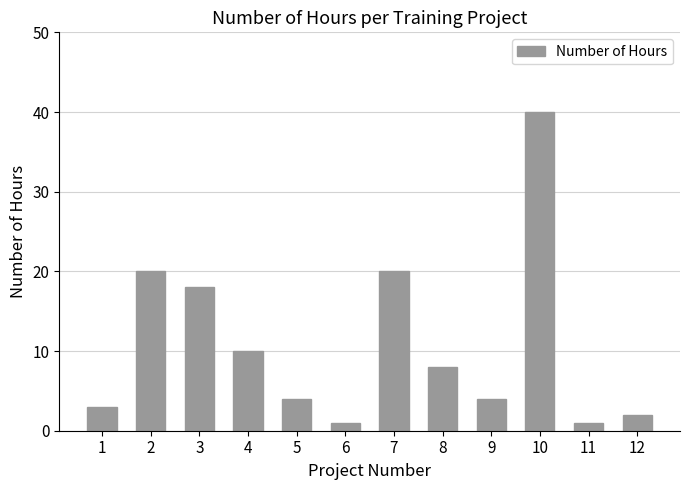

Reading left to right, transcribe all the data shown in this chart.

1=3	2=20	3=18	4=10	5=4	6=1	7=20	8=8	9=4	10=40	11=1	12=2